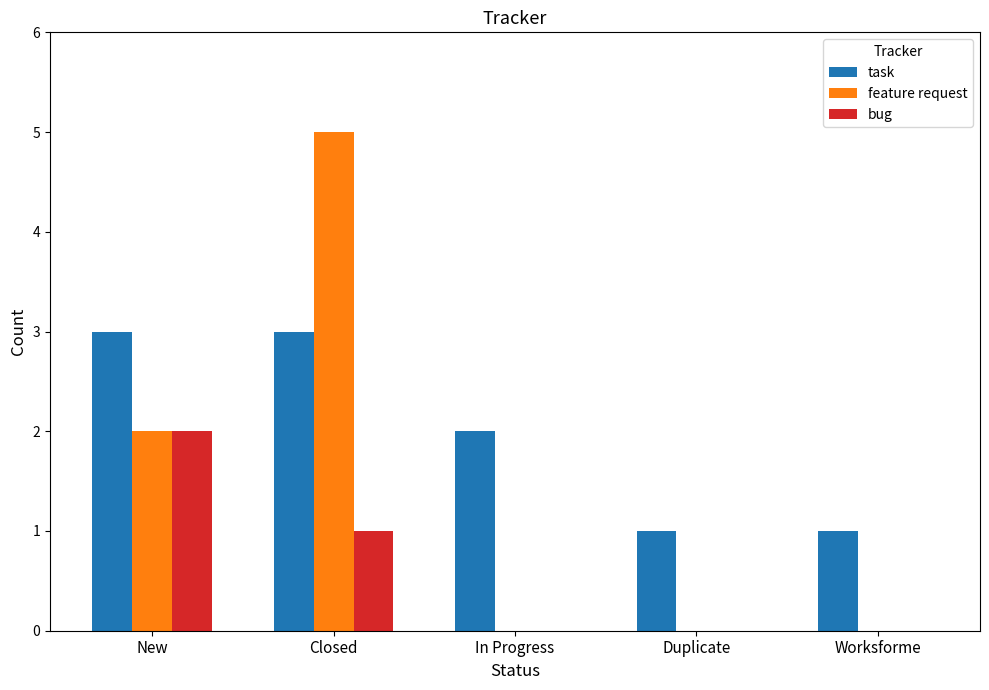

What are all the series names shown in the legend?

task, feature request, bug